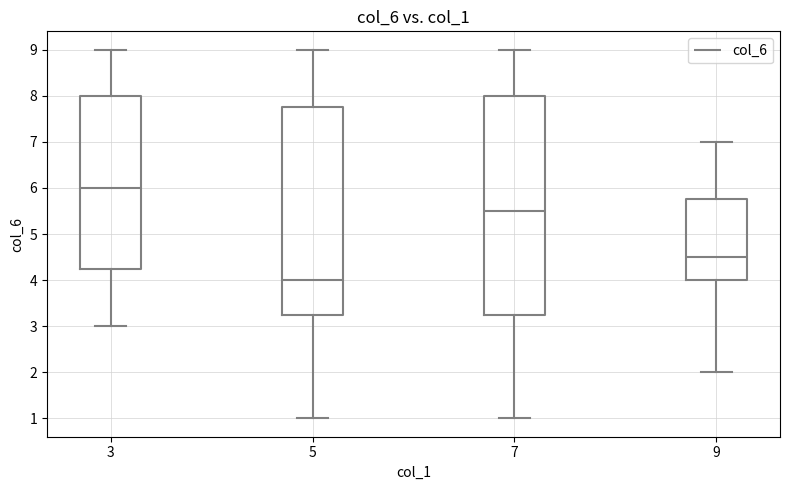

Reading left to right, transcribe this box plot: for each box, give where its median line is, the range the box spans, and where its two whiskers end, as read against the y-axis. The values are not printed on the chart, so give them approximately, as read against the axis.

3: median 6.0, box 4.3 to 8.0, whiskers 3.0 to 9.0
5: median 4.0, box 3.3 to 7.8, whiskers 1.0 to 9.0
7: median 5.5, box 3.3 to 8.0, whiskers 1.0 to 9.0
9: median 4.5, box 4.0 to 5.8, whiskers 2.0 to 7.0